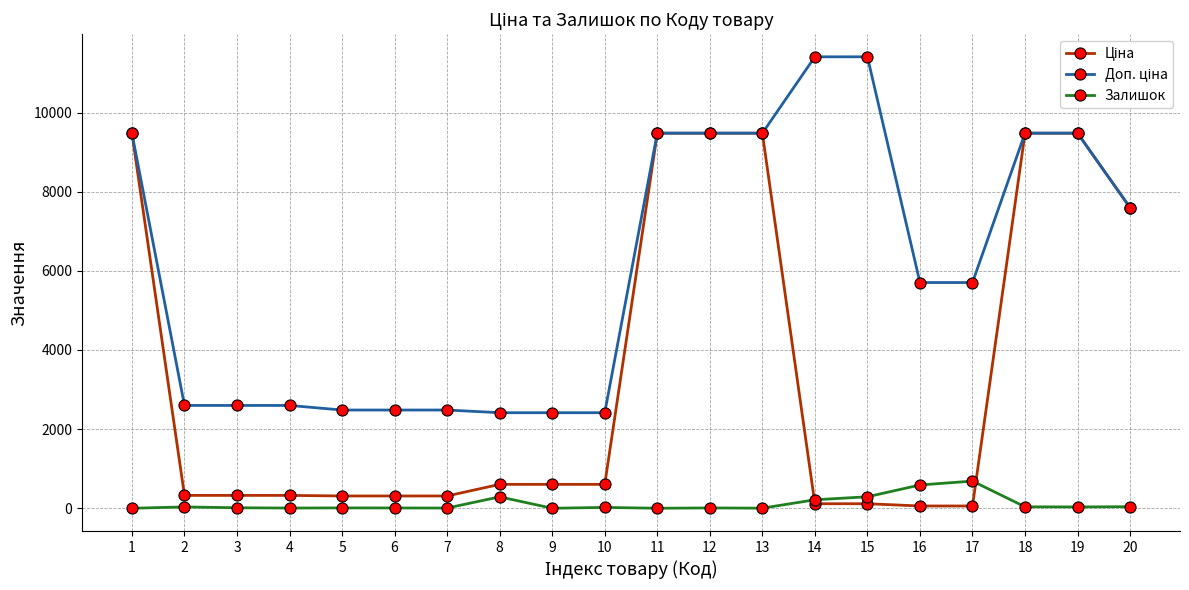

What is the highest value of the Залишок series?

686.0